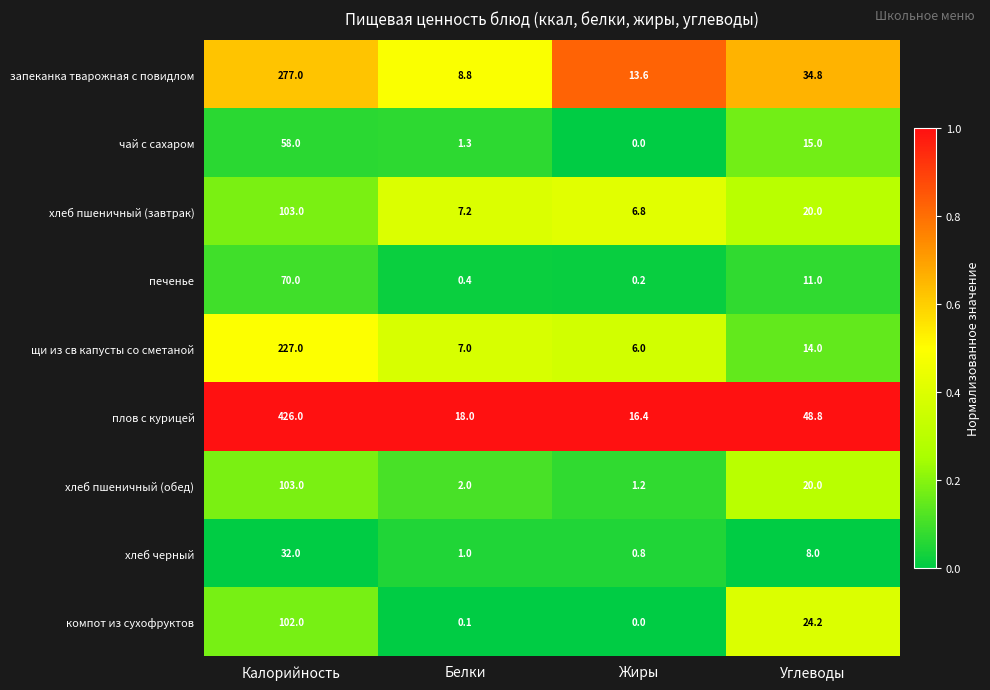

What is the maximum value shown in the chart?

426.0